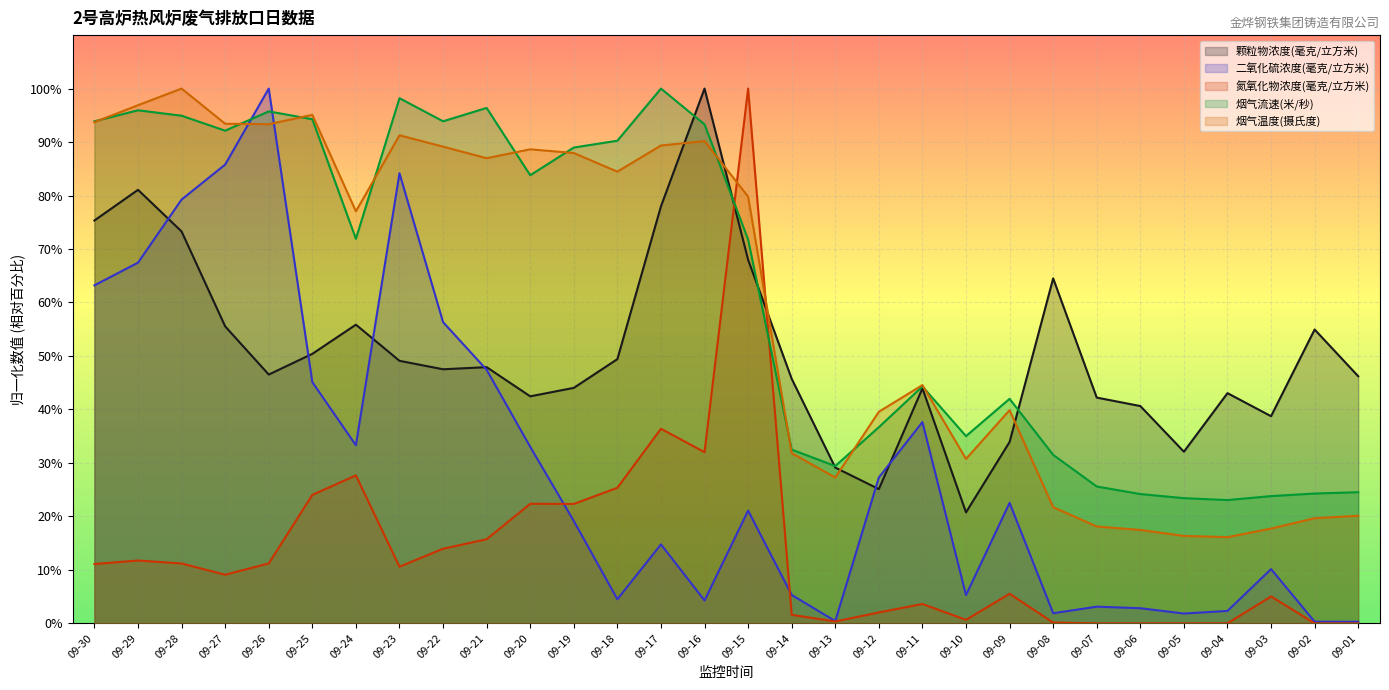

What is the lowest value of the 烟气流速(米/秒) series?

23.0